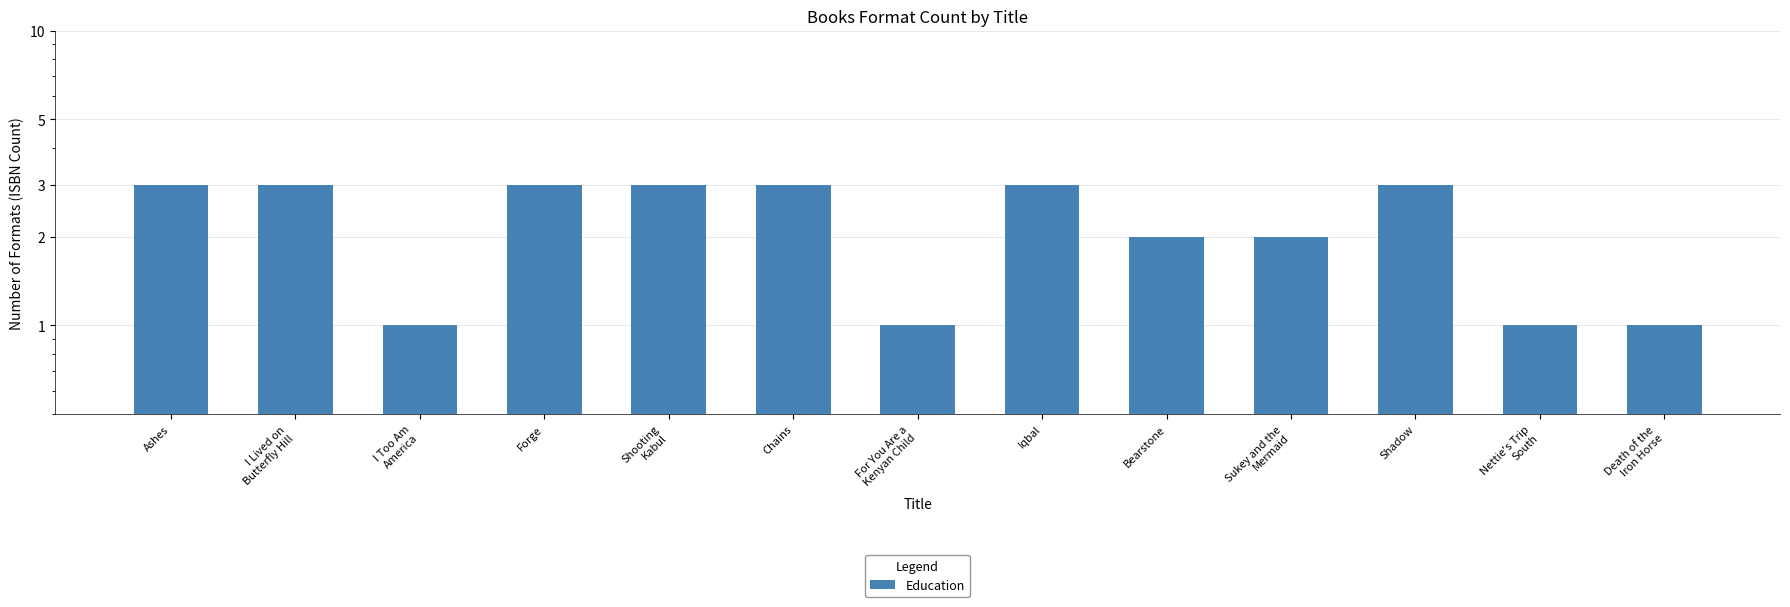

Is it true that the value at Shadow is 3?

True